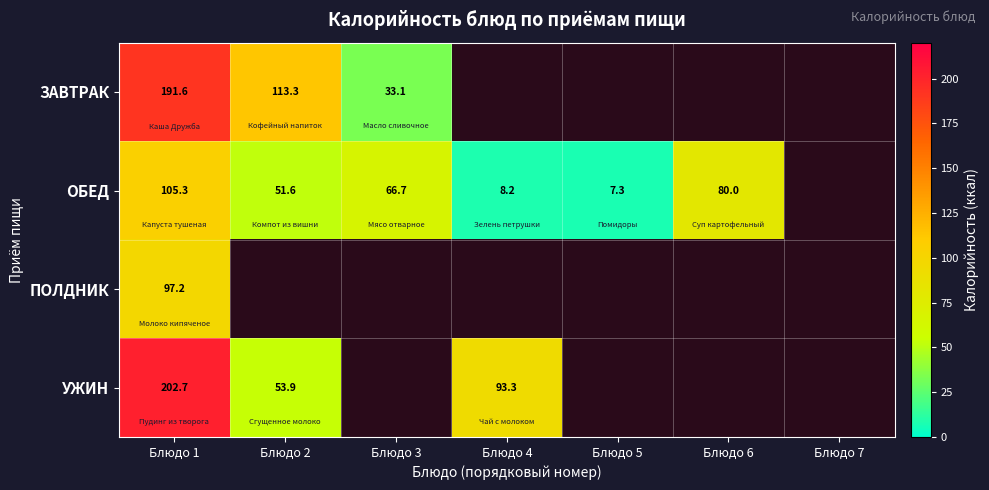

At which category is the sum across all series the highest?

Блюдо 1